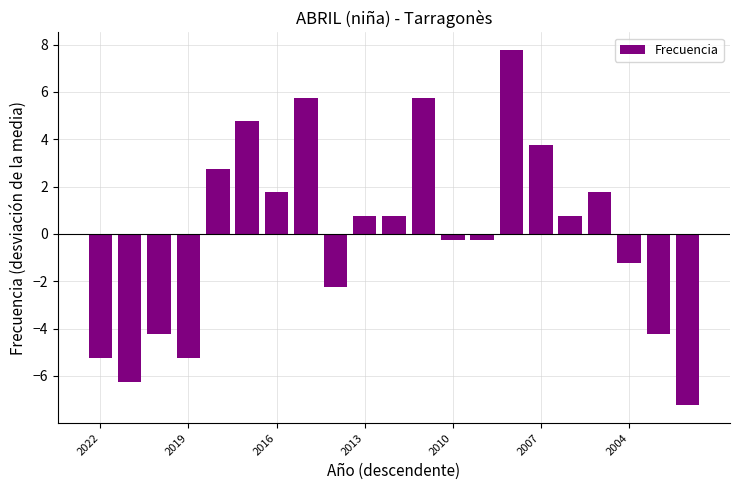

What is the minimum value shown in the chart?

-7.2